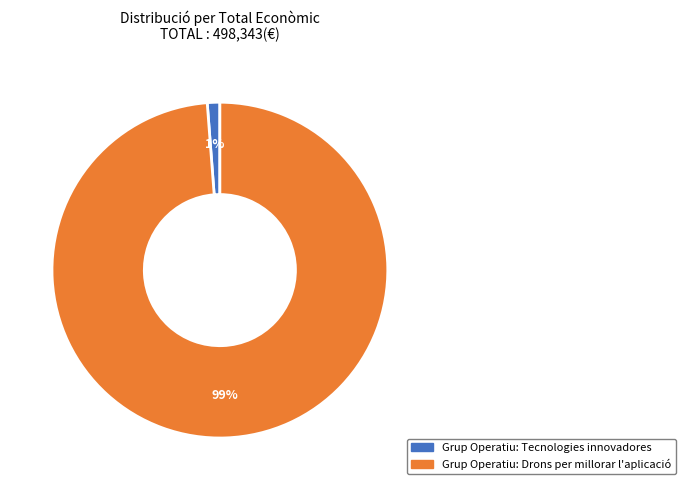

To the nearest percent, what is the difference between the largest and smallest slice percentages?

98%